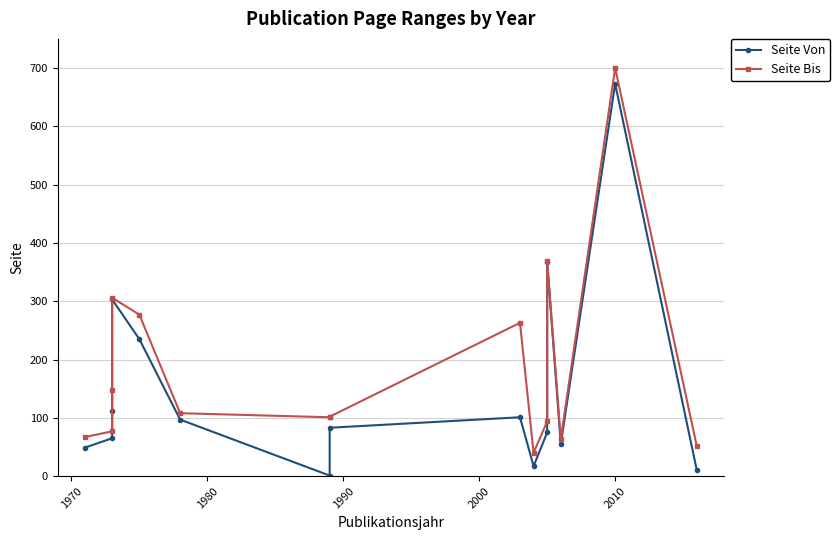

How many data points in Seite Bis are less than 102?

7